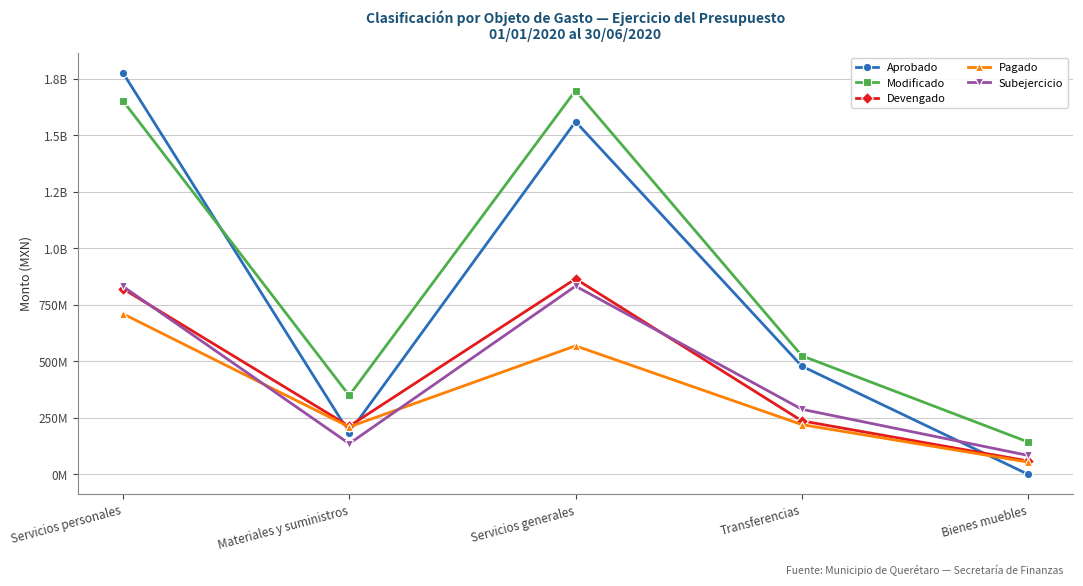

What is the highest value of the Subejercicio series?

832862049.5